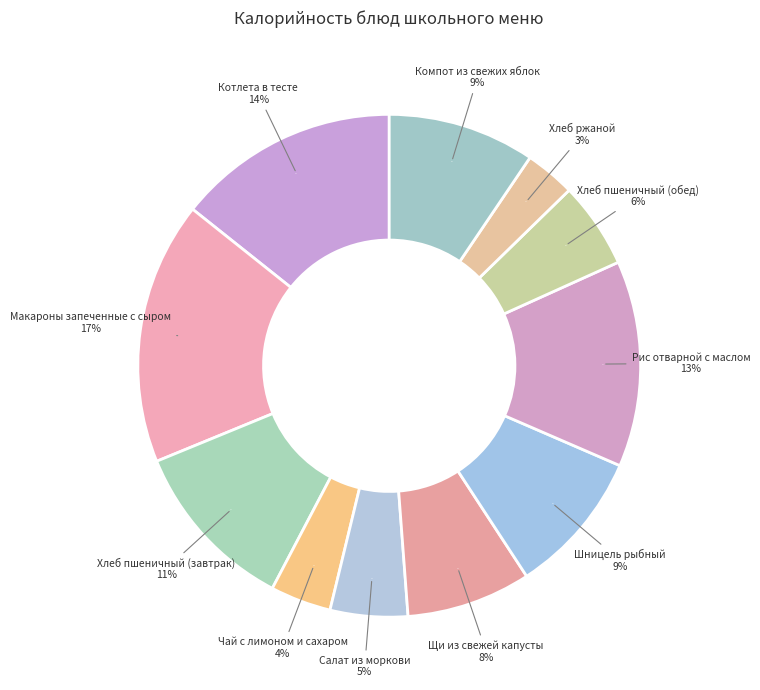

Combined, do Хлеб ржаной and Котлета в тесте account for over 50%?

No